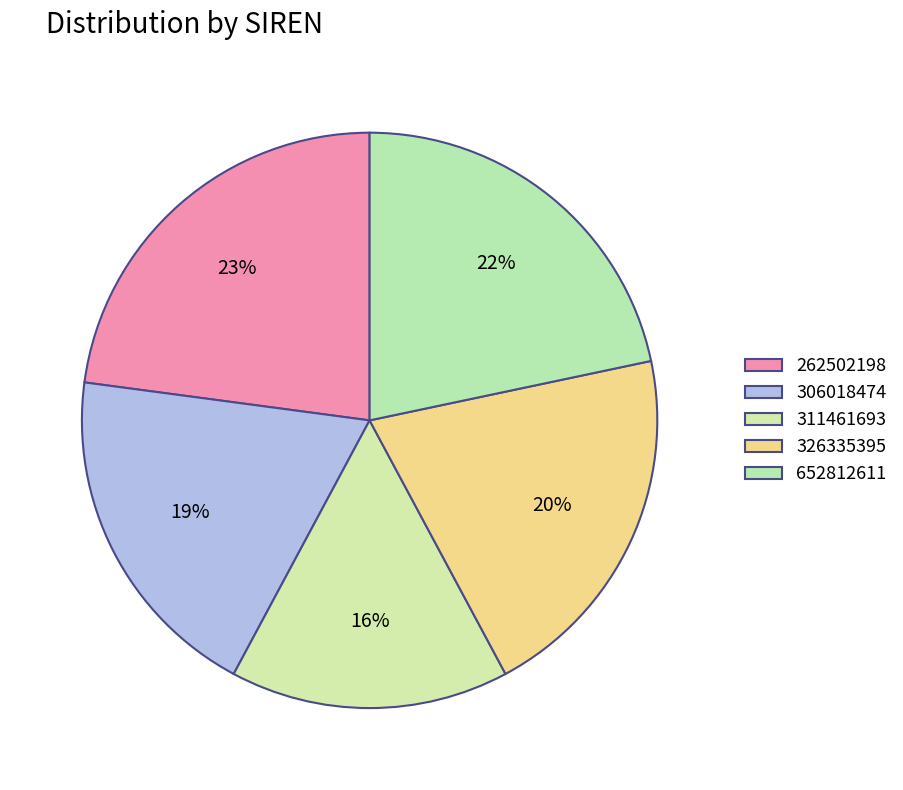

How many slices are in this pie chart?

5